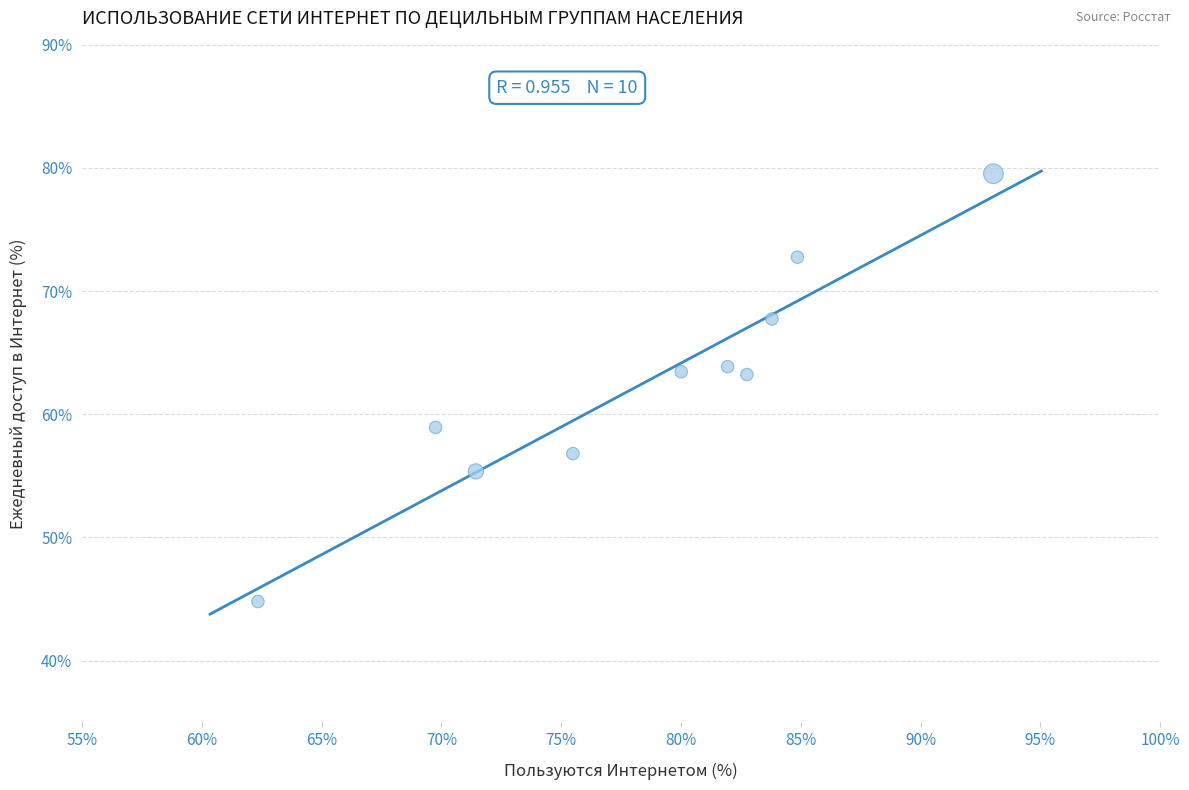

What is the average X value?

78.5